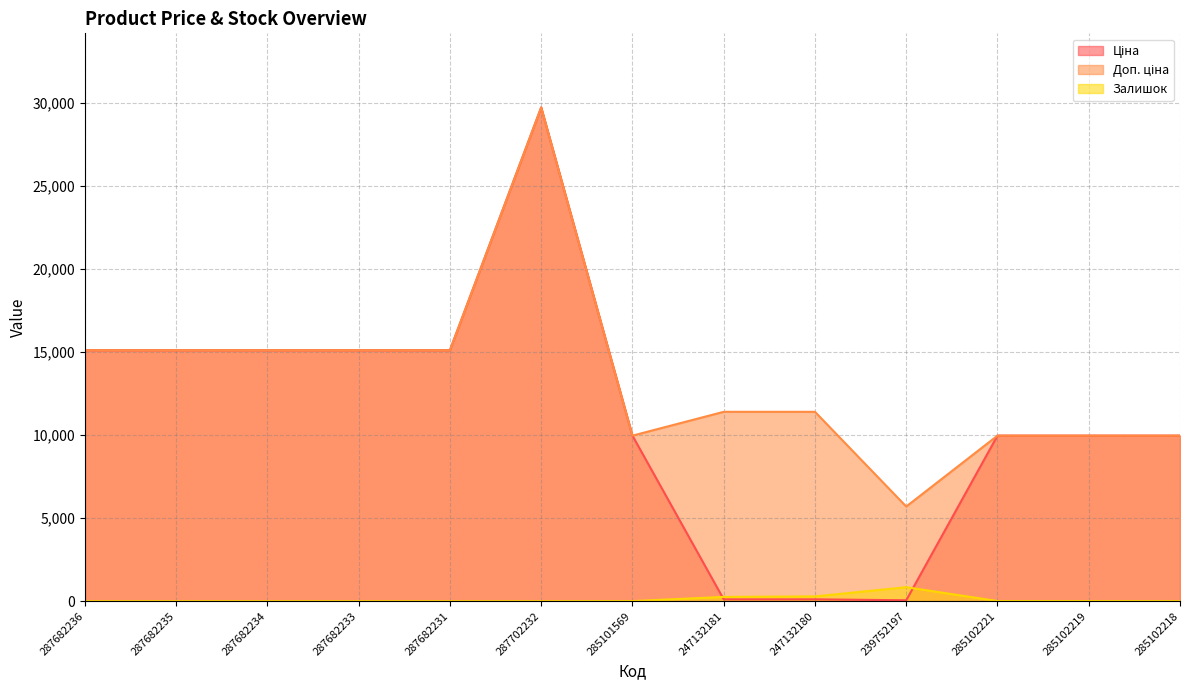

Is it true that Залишок equals 260.0 at 247132181?

True